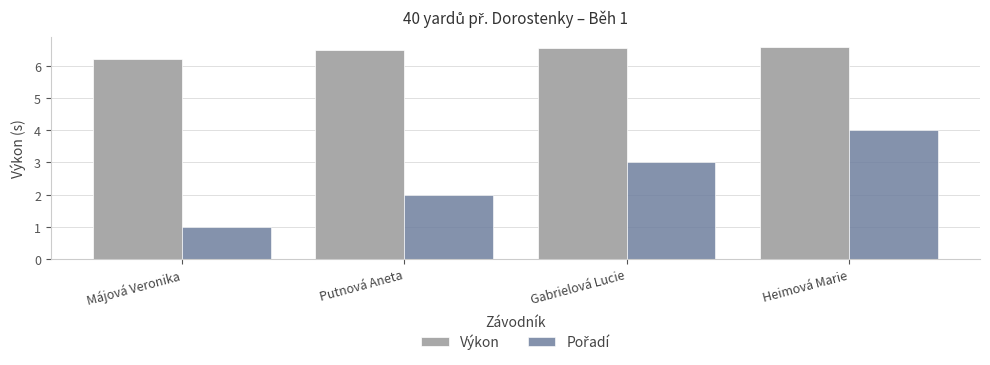

What is the difference between the highest and lowest values at Heimová Marie?

2.6